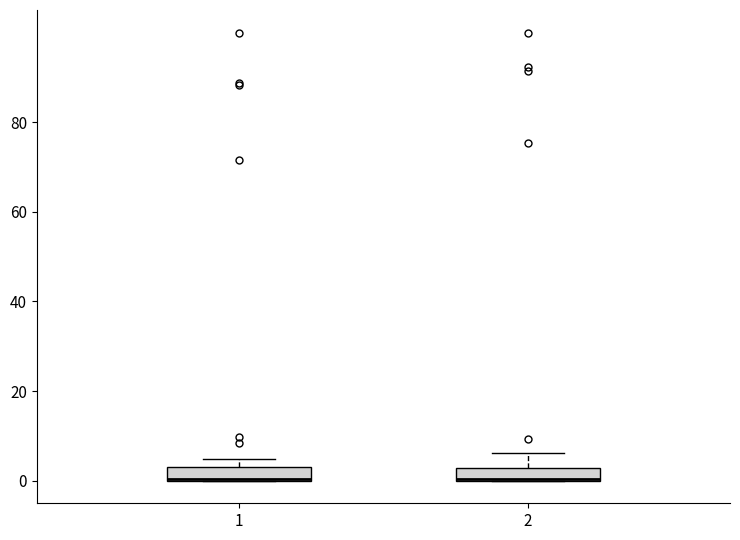

Where is the lower edge of the box at x = 1 on the y-axis? The values are not printed on the chart, so give them approximately, as read against the axis.

0